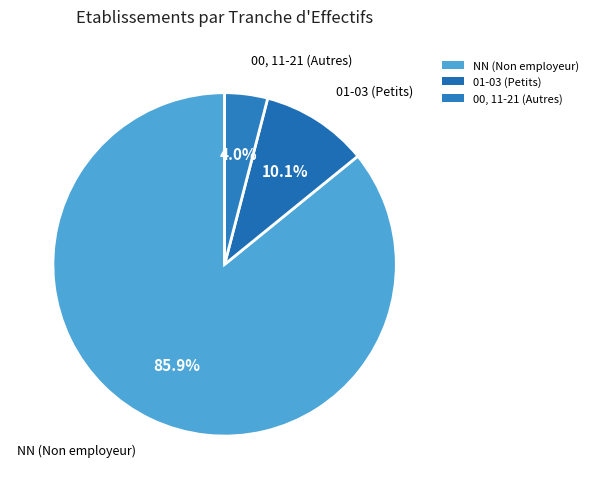

Is there any slice that represents more than half of the pie?

Yes